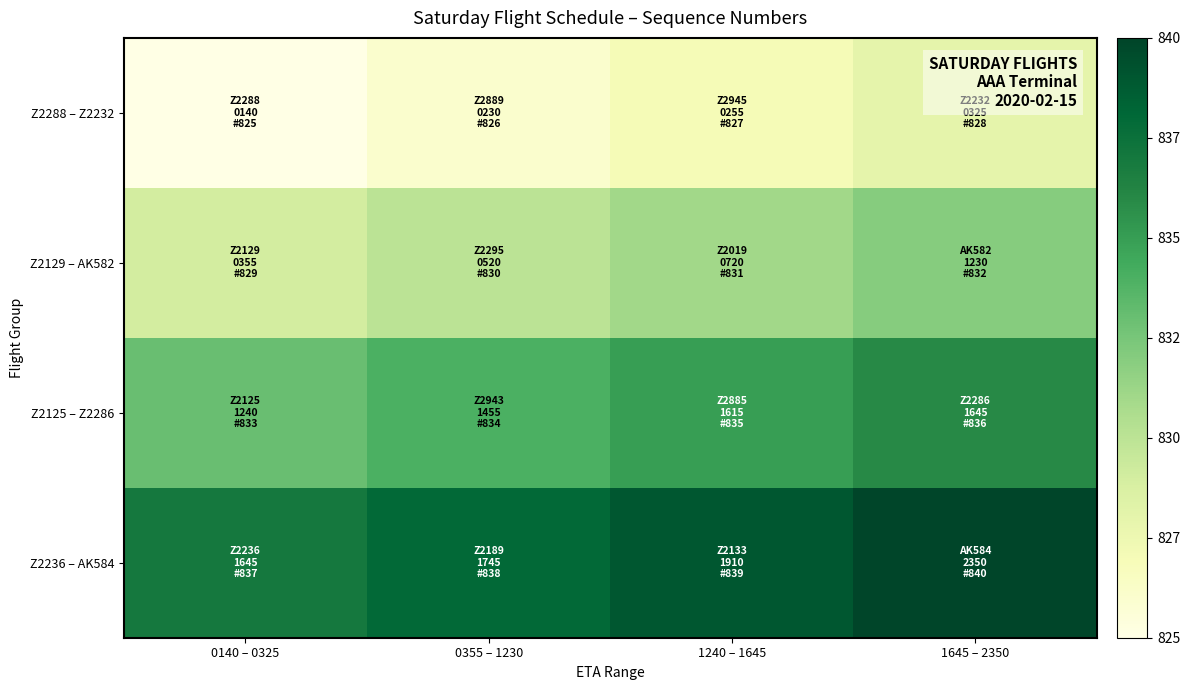

List the series in order of their peak value, lowest first.

Z2288 – Z2232, Z2129 – AK582, Z2125 – Z2286, Z2236 – AK584